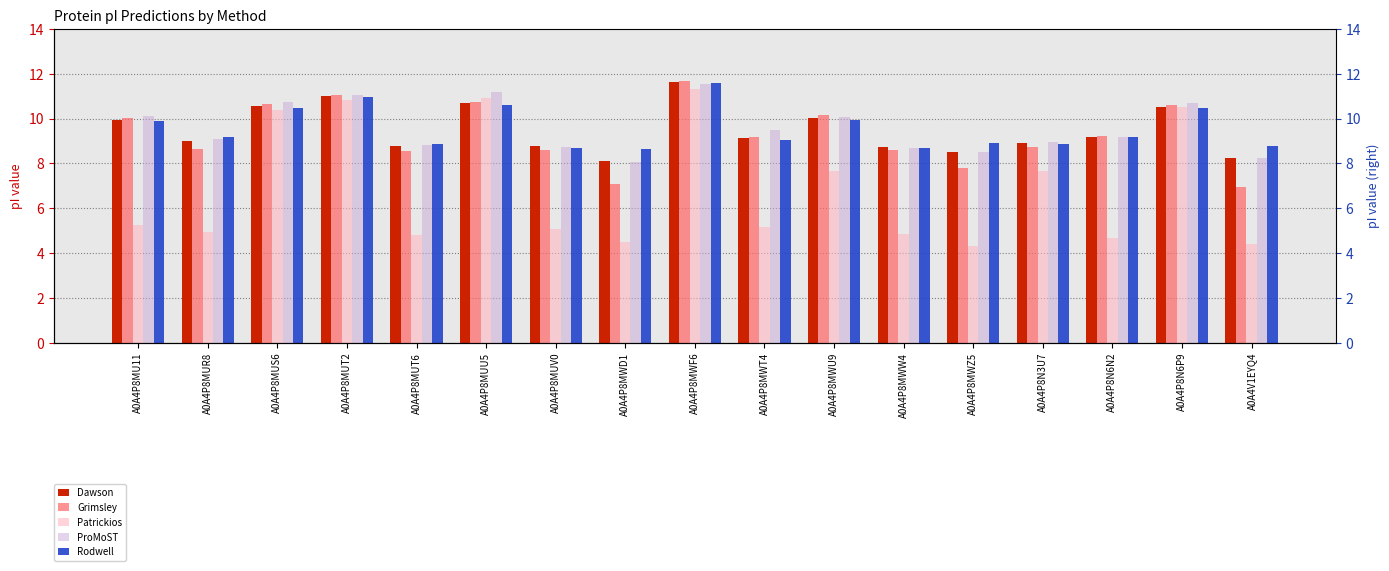

Is it true that Patrickios equals 4.8 at A0A4P8MWW4?

True